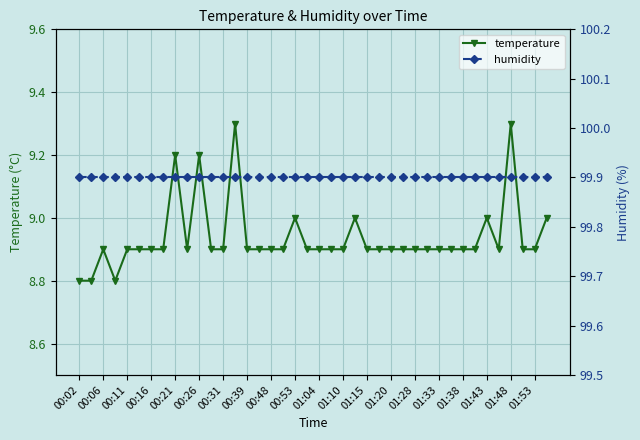

How many lines are shown in the chart?

2